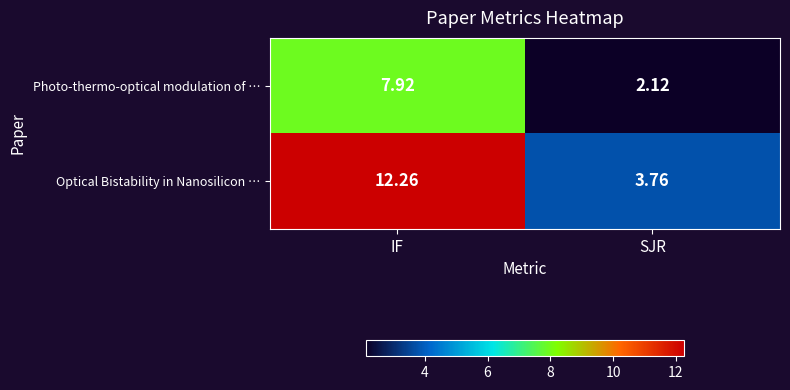

Which series changed the most between IF and SJR?

Optical Bistability in Nanosilicon …